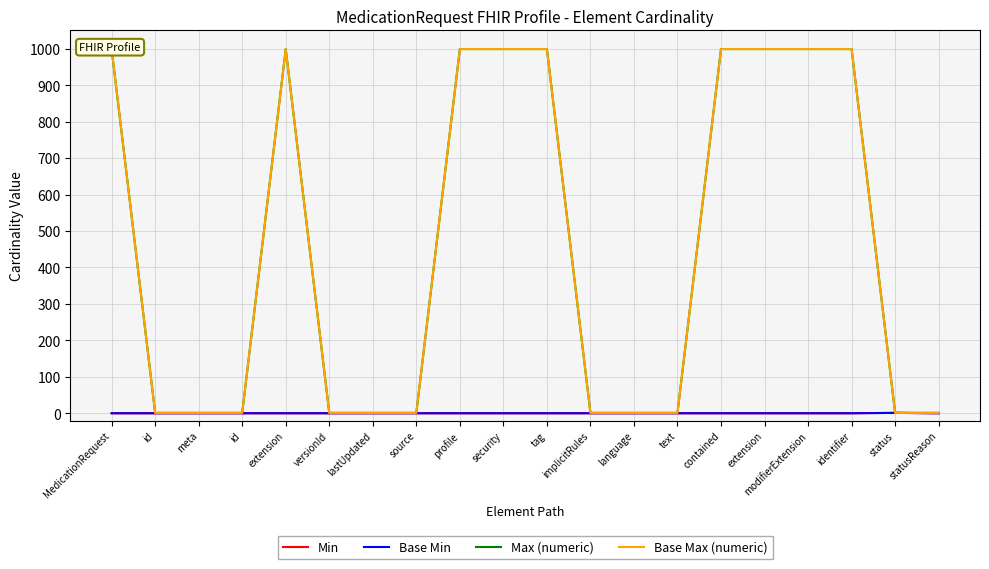

The Max (numeric) series shows 372 at extension. True or false?

False